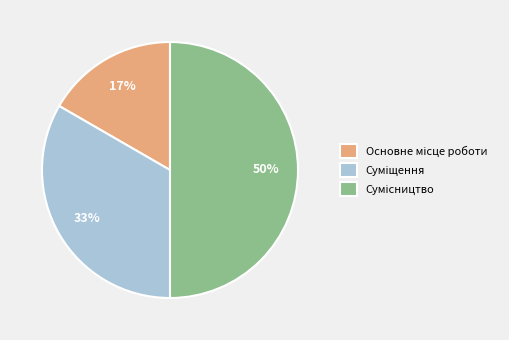

To the nearest percent, what is the average slice percentage?

33%